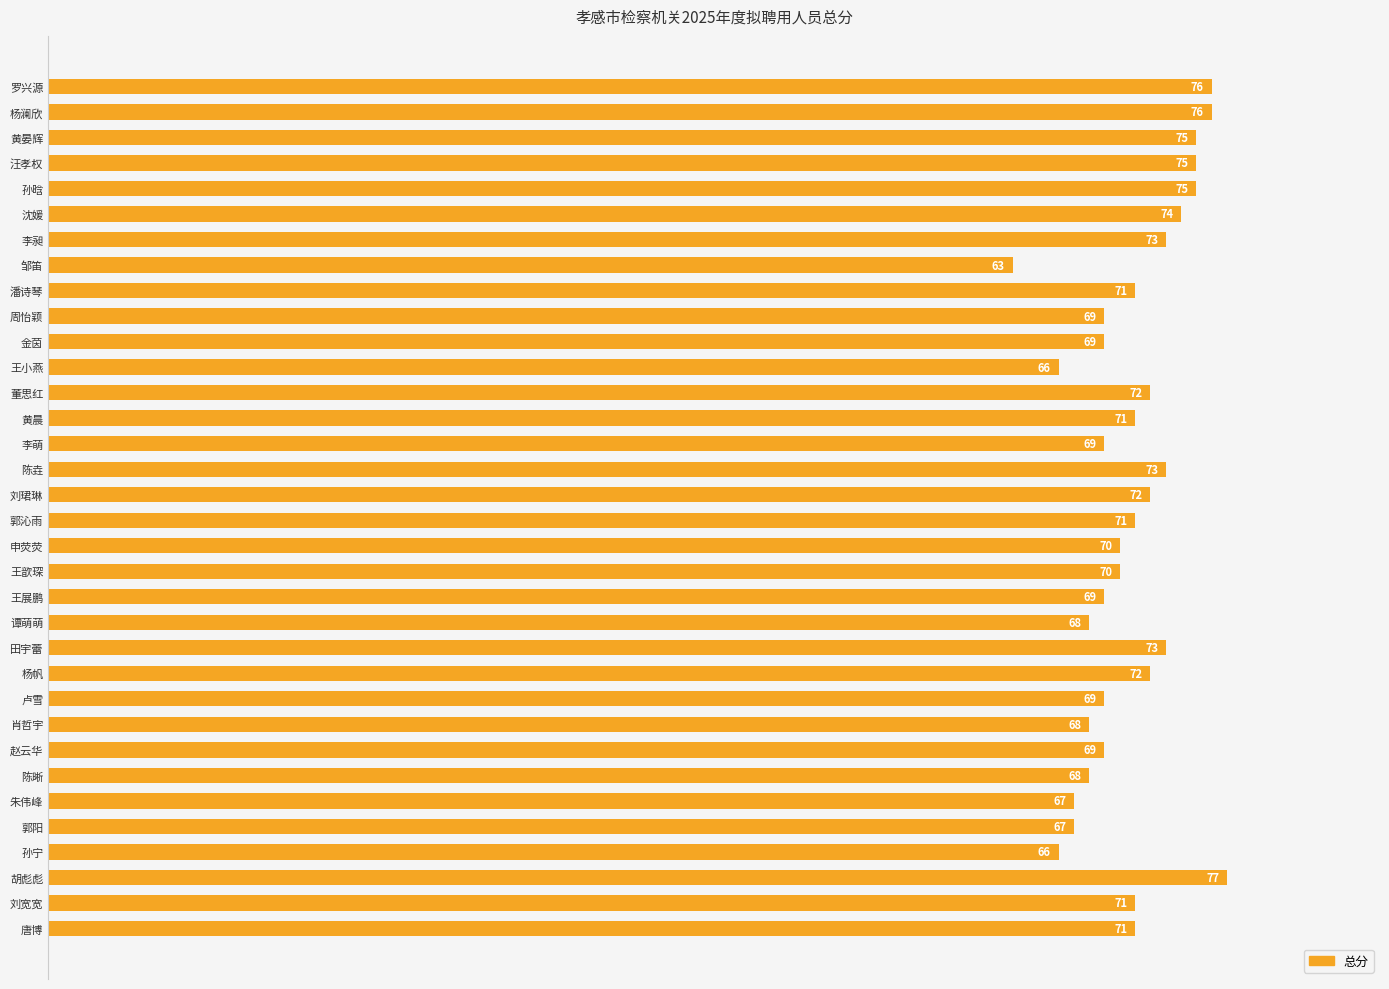

What is the difference between the values at 郭阳 and 杨帆?

5